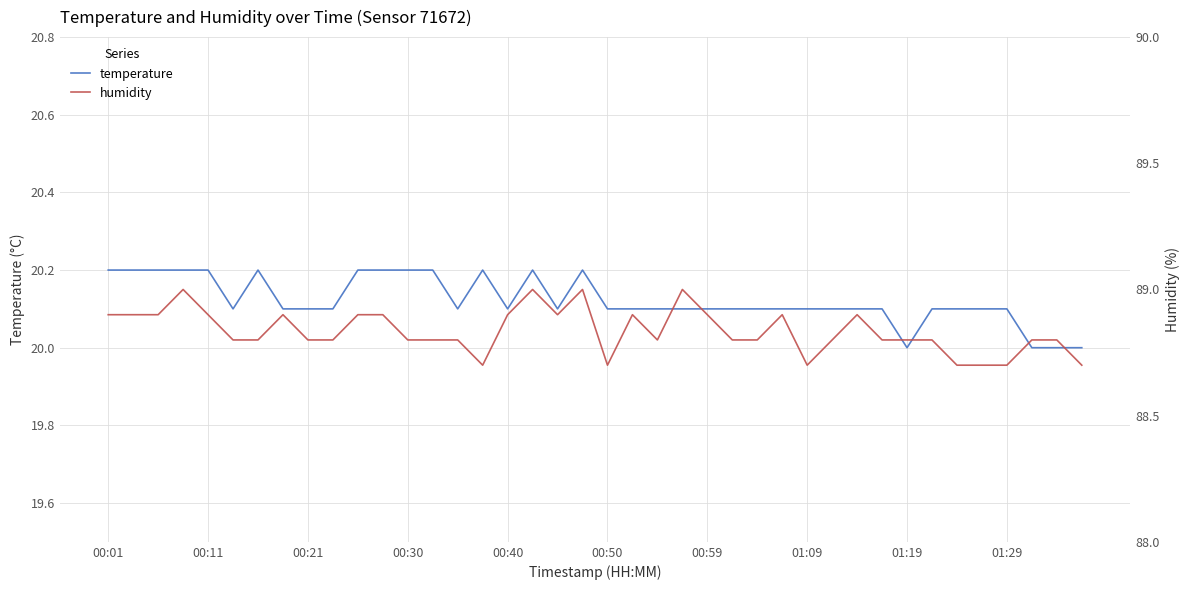

What is the minimum value shown in the chart?

20.0